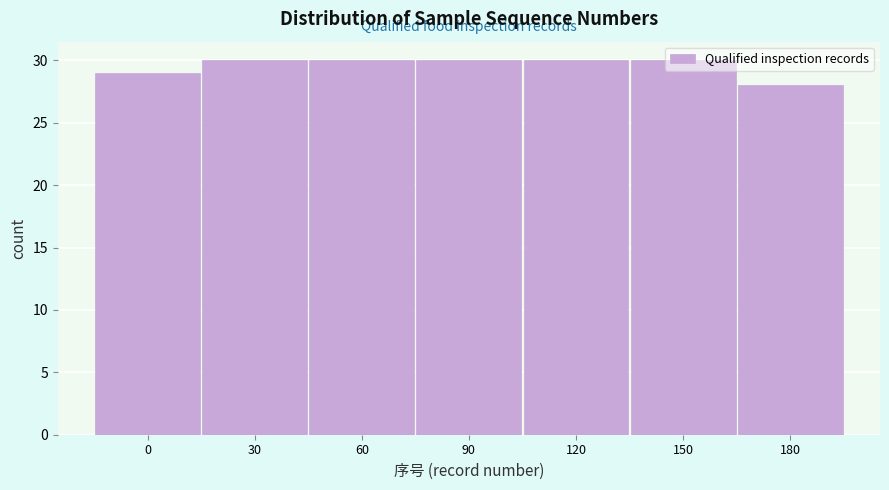

What is the approximate value at 150?

30